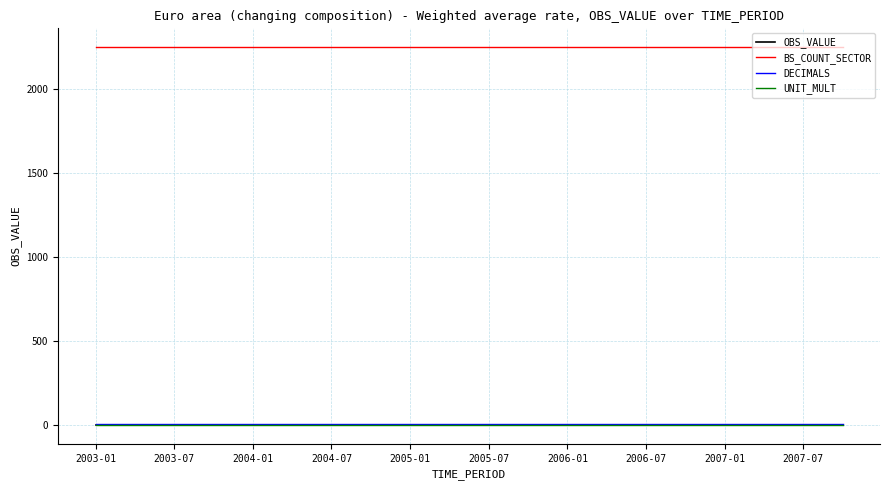

Does the chart have visible grid lines?

Yes